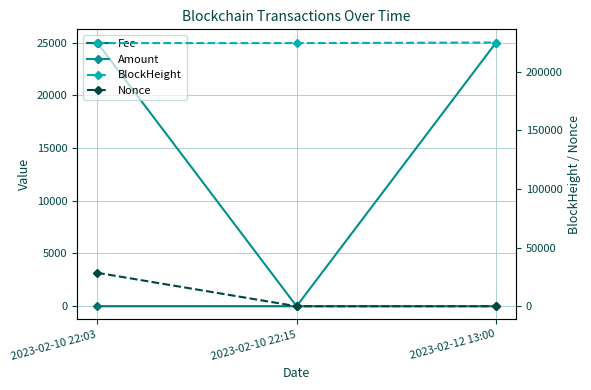

At 2023-02-10 22:03, list the series in order from smallest to largest.

Fee, Amount, Nonce, BlockHeight